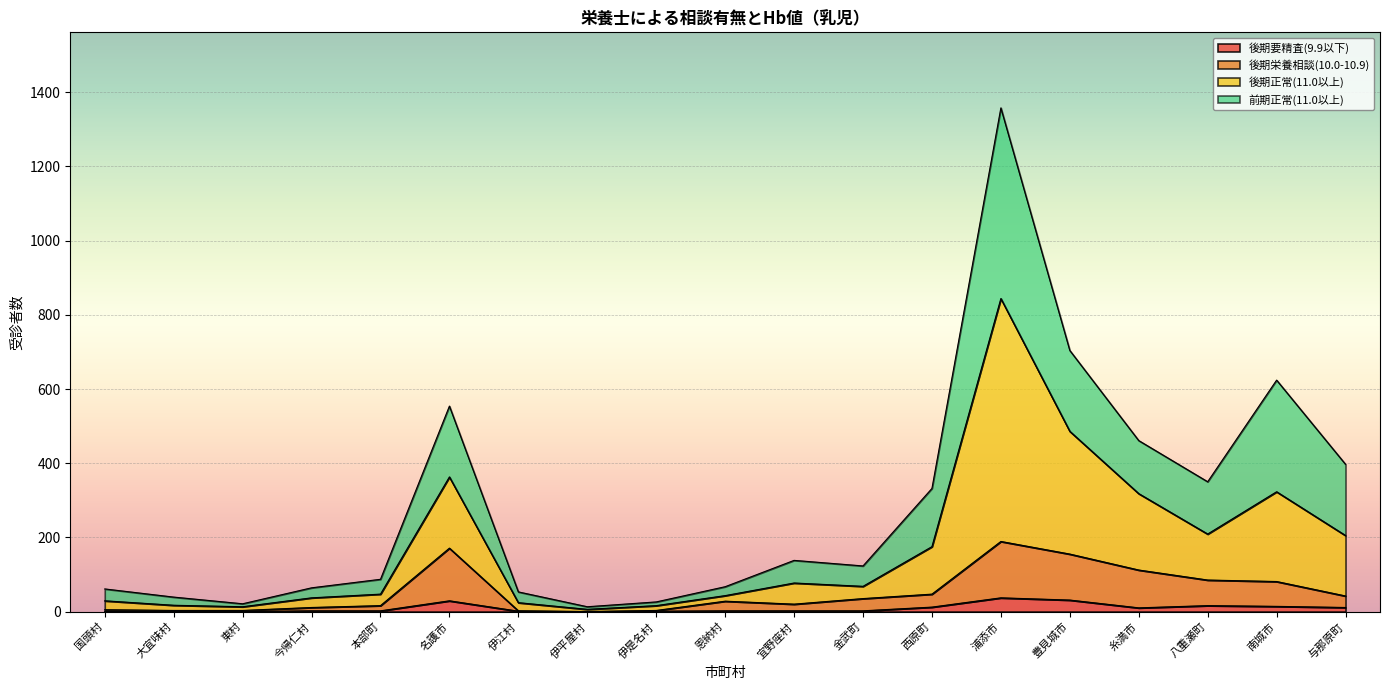

What is the difference between the maximum and minimum values in the 後期要精査(9.9以下) series?

37